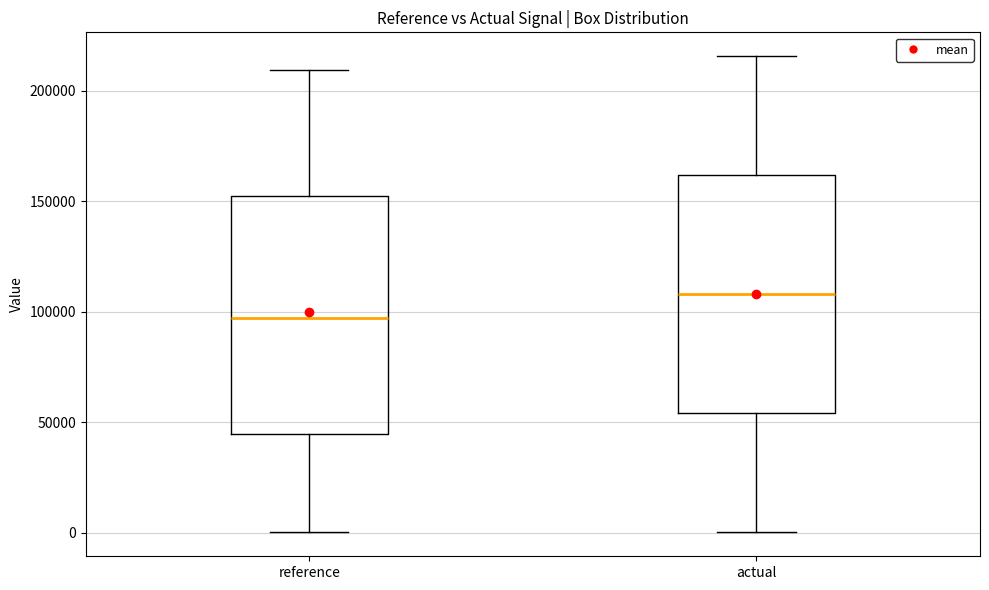

Reading left to right, read every box against the y-axis: the position of its median line, the range the box covers, and the ends of its whiskers. The values are not printed on the chart, so give them approximately, as read against the axis.

reference: median 95000, box 45000 to 150000, whiskers 0 to 210000
actual: median 110000, box 55000 to 160000, whiskers 0 to 215000